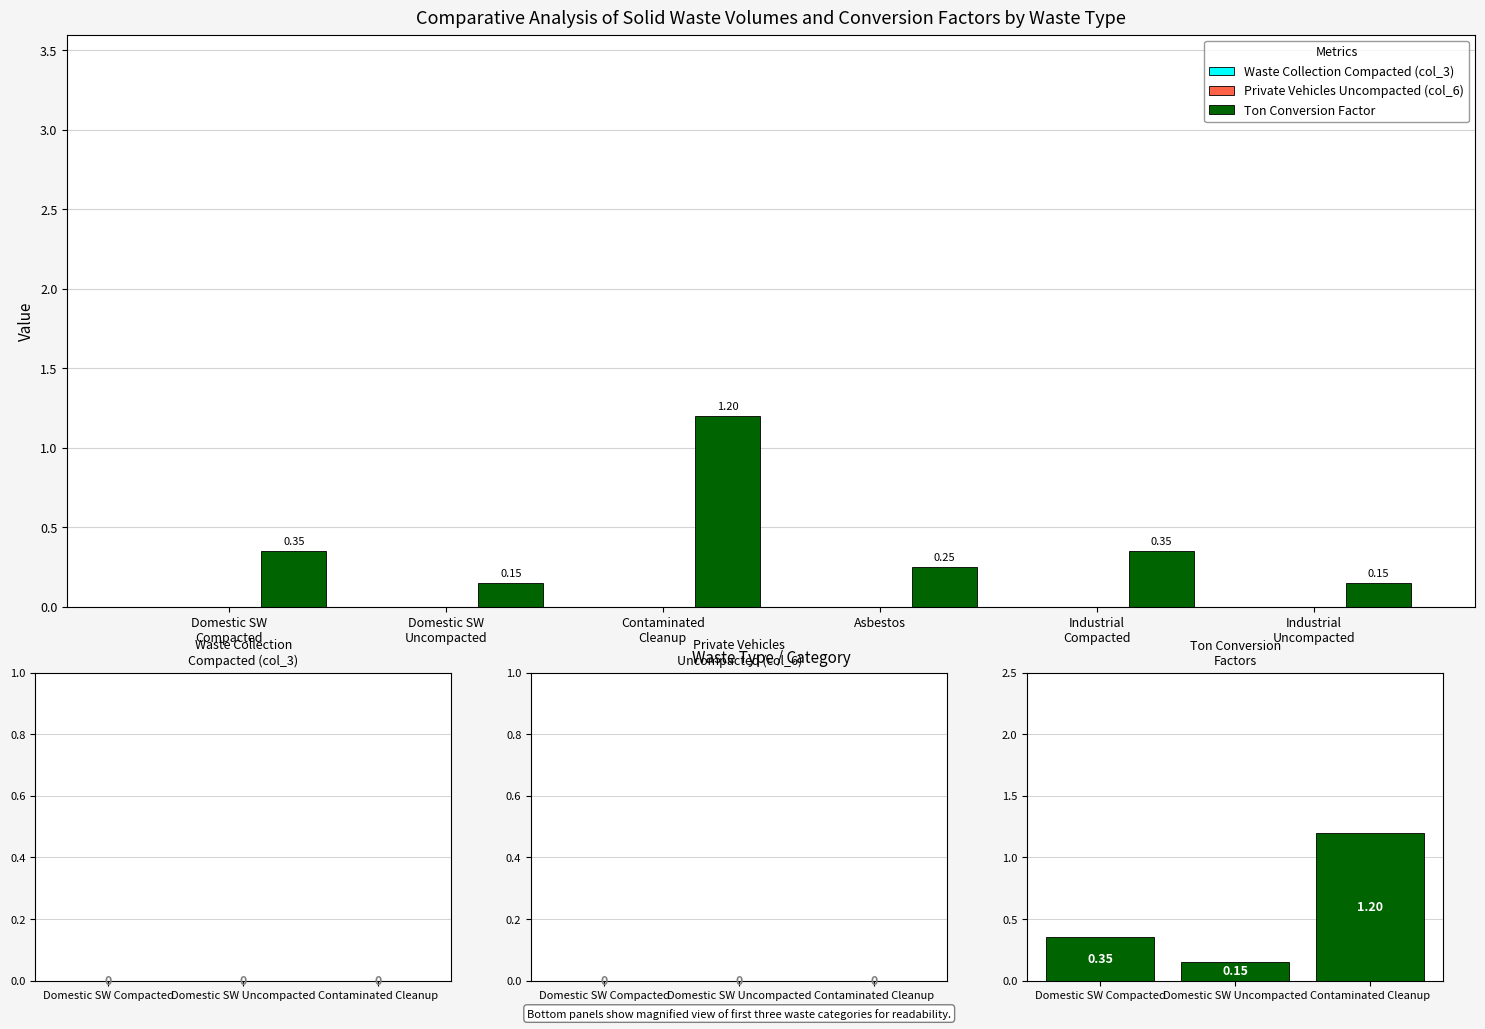

What is the label of the 3rd bar from the right?

Domestic SW
Compacted